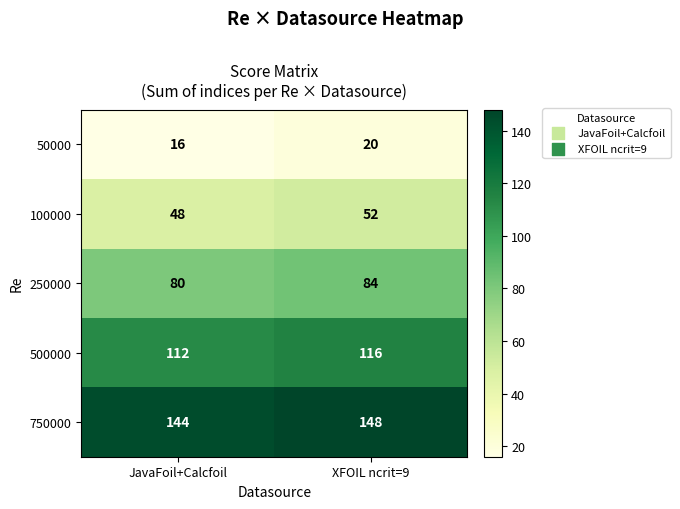

What is the difference between the highest and lowest values at JavaFoil+Calcfoil?

128